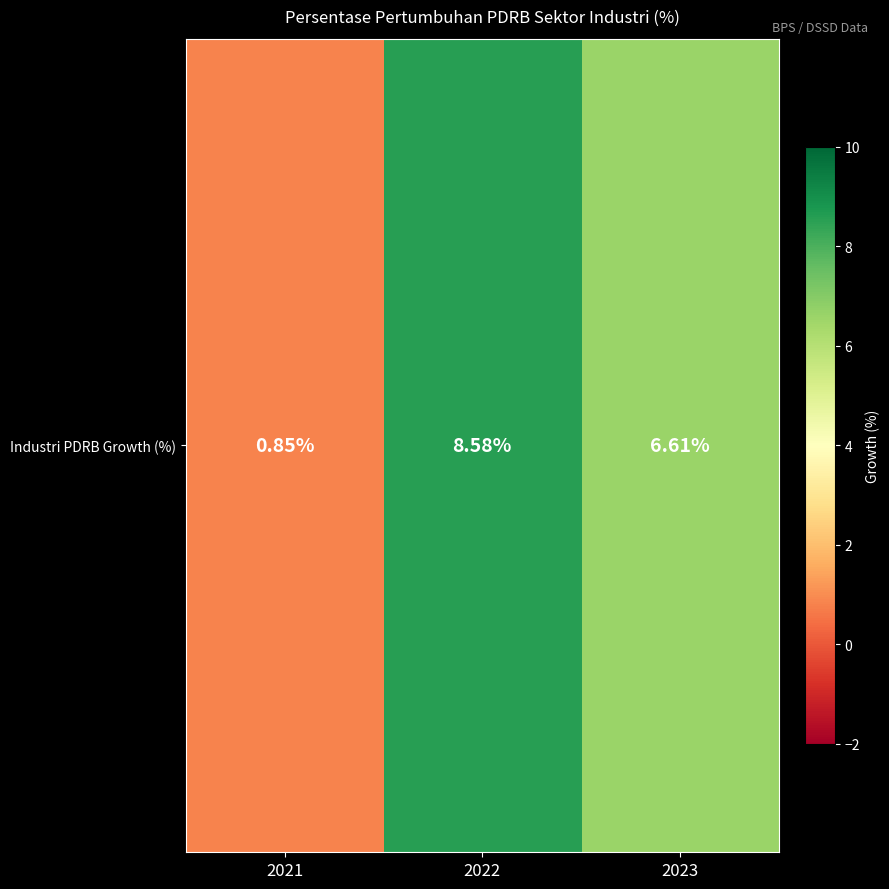

Is it true that the value at 2021 is 0.8?

True